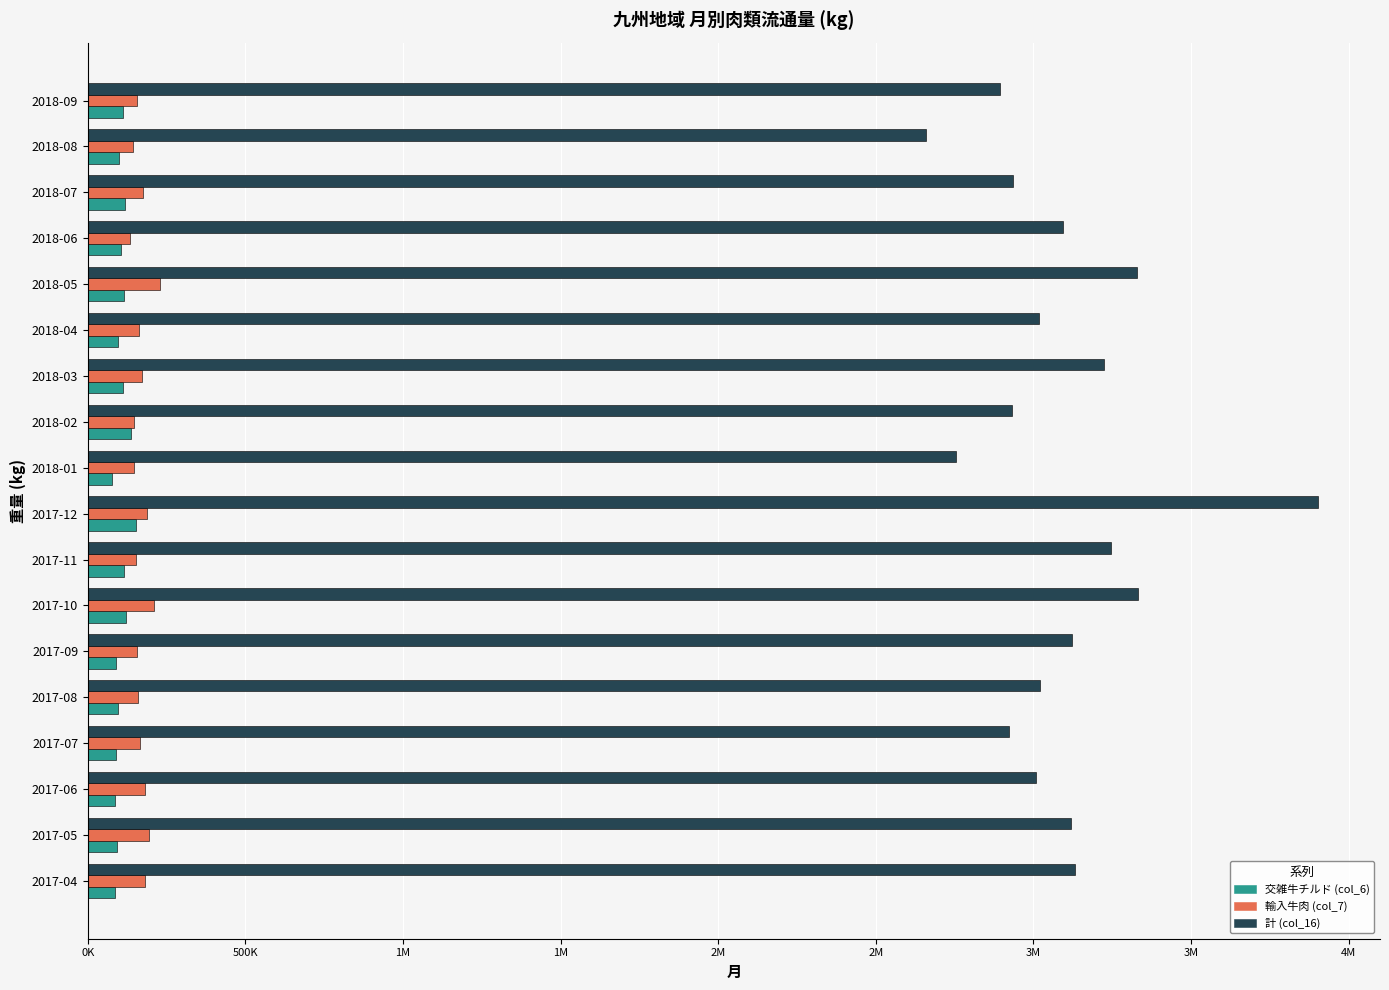

What are all the series names shown in the legend?

交雑牛チルド (col_6), 輸入牛肉 (col_7), 計 (col_16)